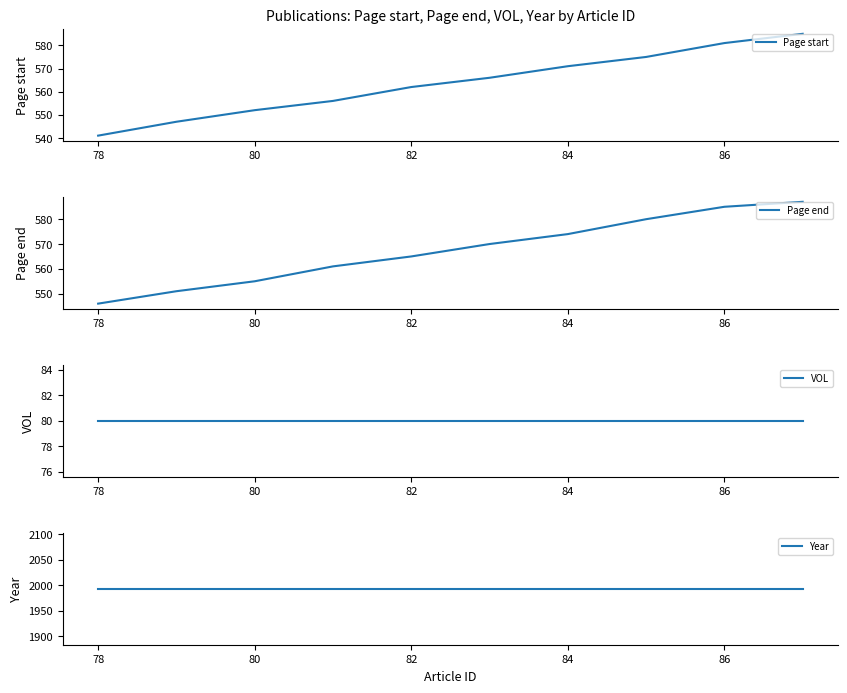

What is the sum of the Page end values at 78 and 82?

1111